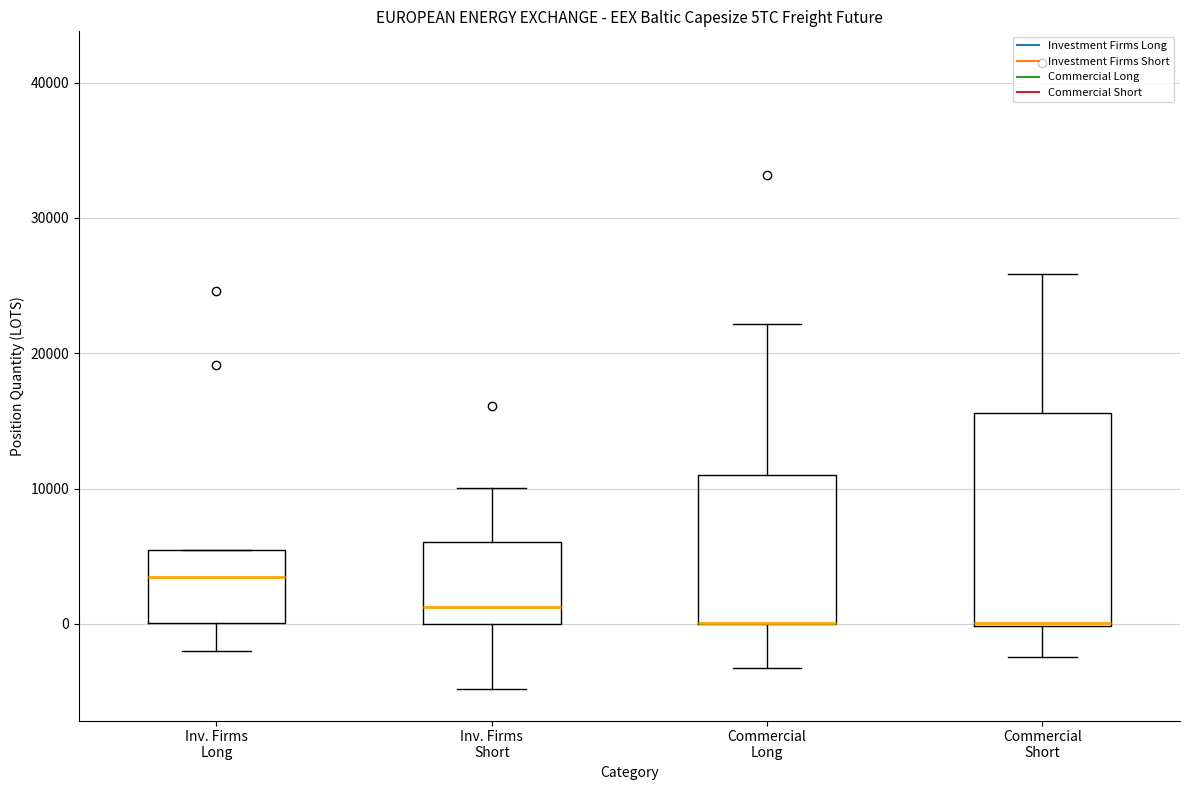

Reading left to right, transcribe this box plot: for each box, give where its median line is, the range the box spans, and where its two whiskers end, as read against the y-axis. The values are not printed on the chart, so give them approximately, as read against the axis.

Inv. Firms Long: median 3000, box 0 to 5000, whiskers -2000 to 5000
Inv. Firms Short: median 1000, box 0 to 6000, whiskers -5000 to 10000
Commercial Long: median 0 (drawn on the box's lower edge), box 0 to 11000, whiskers -3000 to 22000
Commercial Short: median 0 (drawn on the box's lower edge), box 0 to 16000, whiskers -2000 to 26000